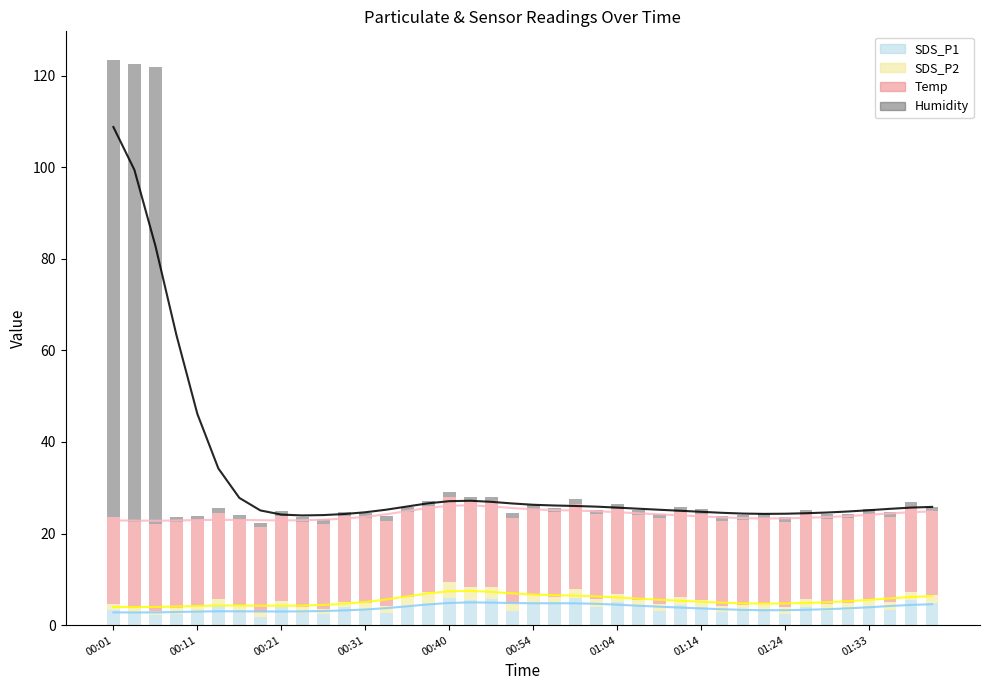

True or false: Temp has a value of 29.7 at 01:14.

False